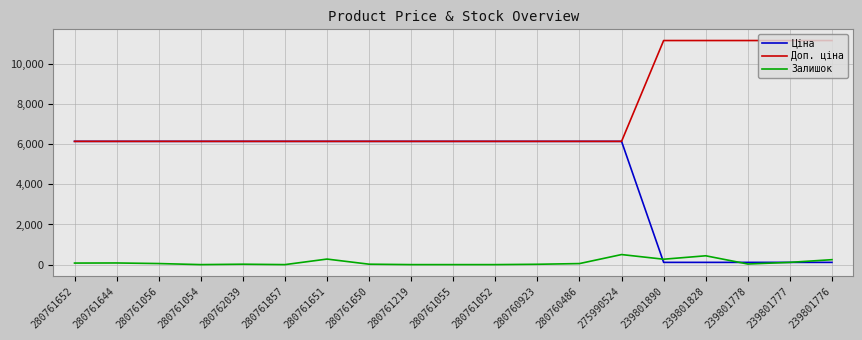

What value does the Залишок series have at 280762039?

20.0